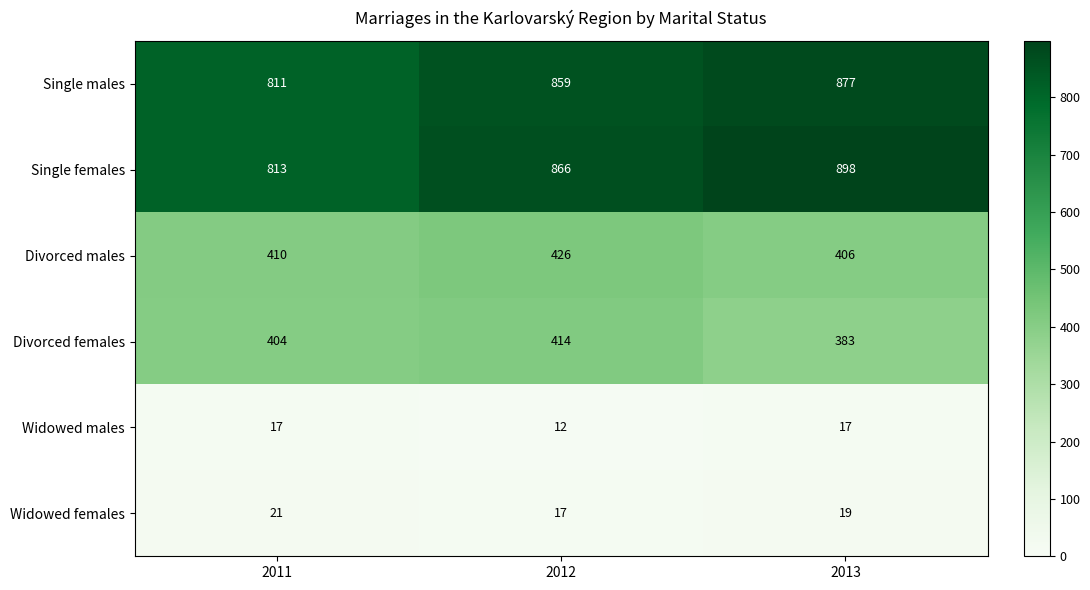

Rank the series at 2012 from lowest to highest value.

Widowed males, Widowed females, Divorced females, Divorced males, Single males, Single females